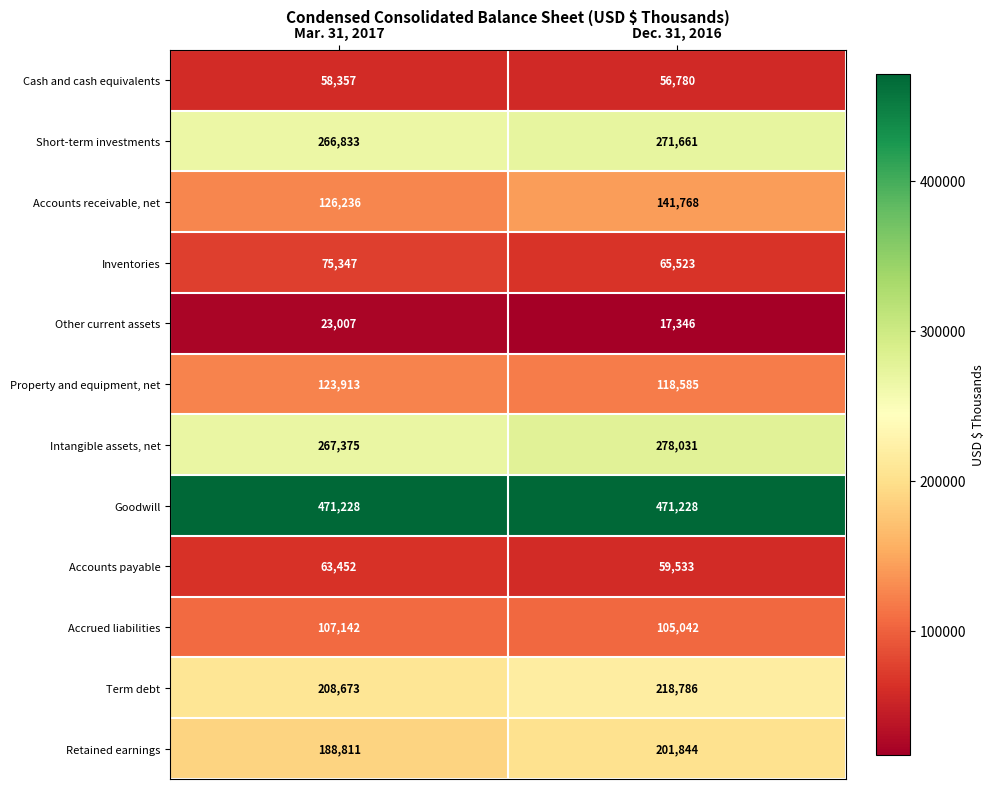

Rank the series by their maximum value, from lowest to highest.

Other current assets, Cash and cash equivalents, Accounts payable, Inventories, Accrued liabilities, Property and equipment, net, Accounts receivable, net, Retained earnings, Term debt, Short-term investments, Intangible assets, net, Goodwill